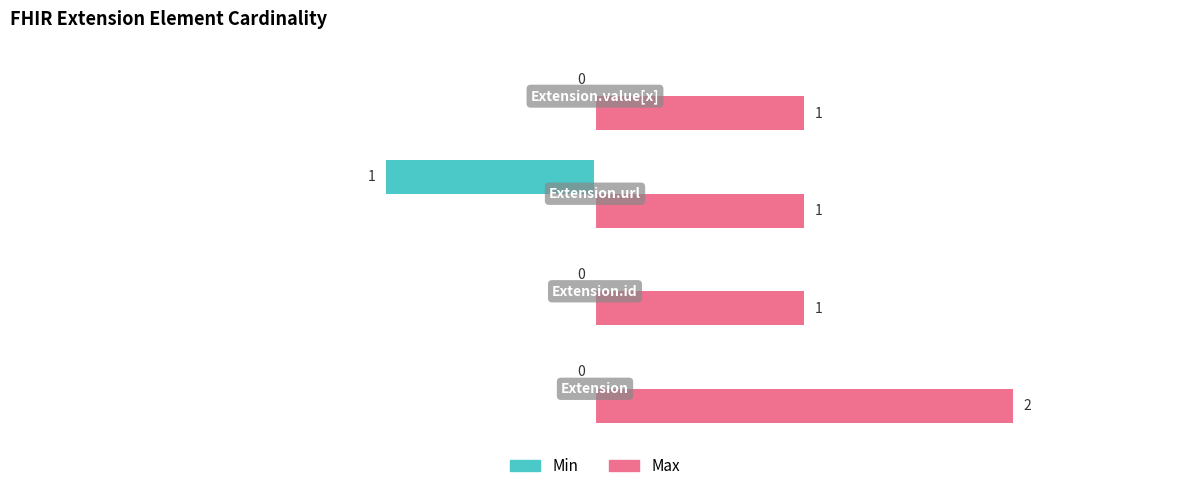

How many values in the Max series exceed 1?

1